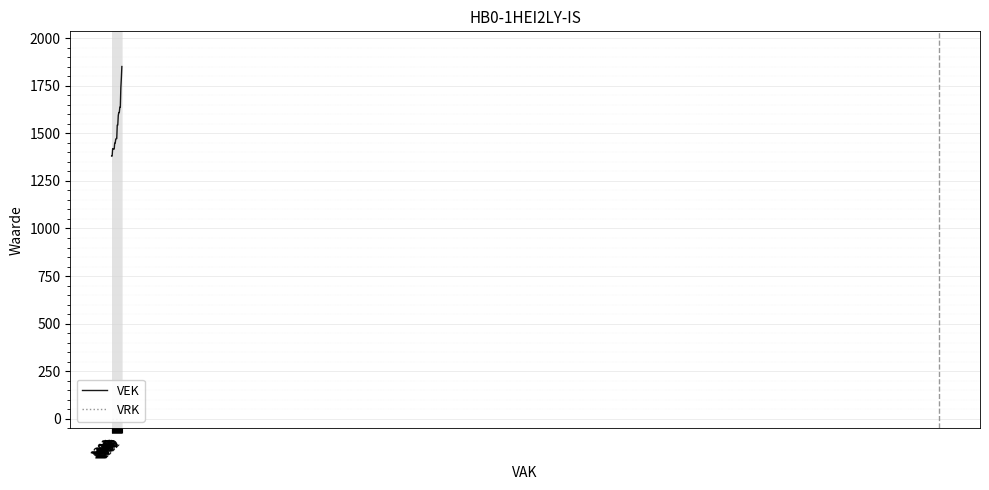

True or false: VEK has a value of 1007 at 1638.

False